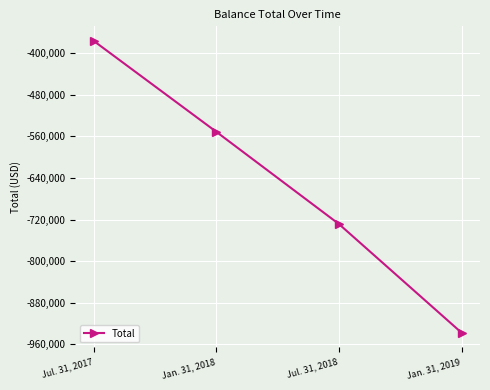

What position from the left is Jul. 31, 2017?

1